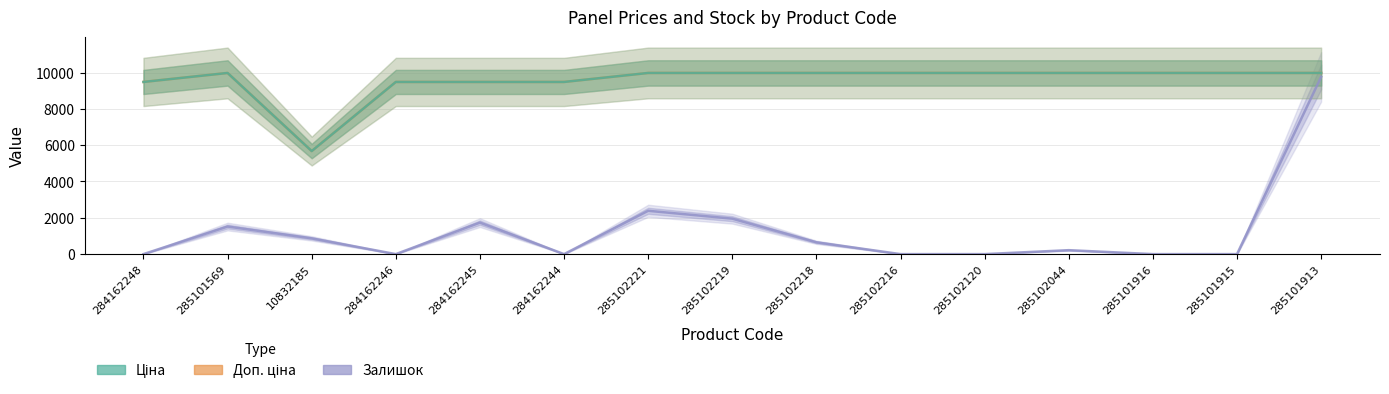

What are all the series names shown in the legend?

Залишок, Доп. ціна, Ціна